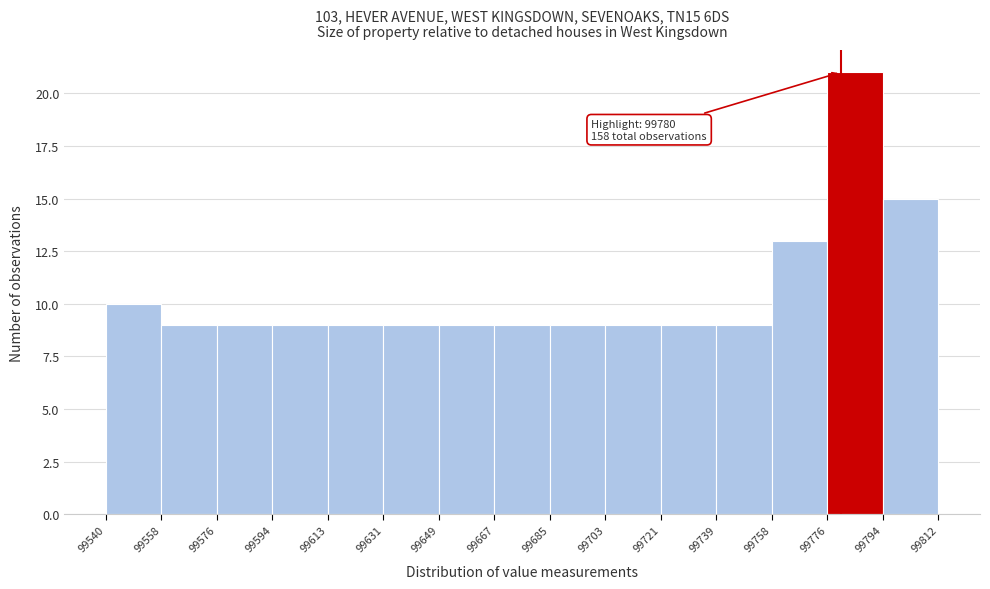

Which range on the x-axis has the tallest bar?

99776 to 99794